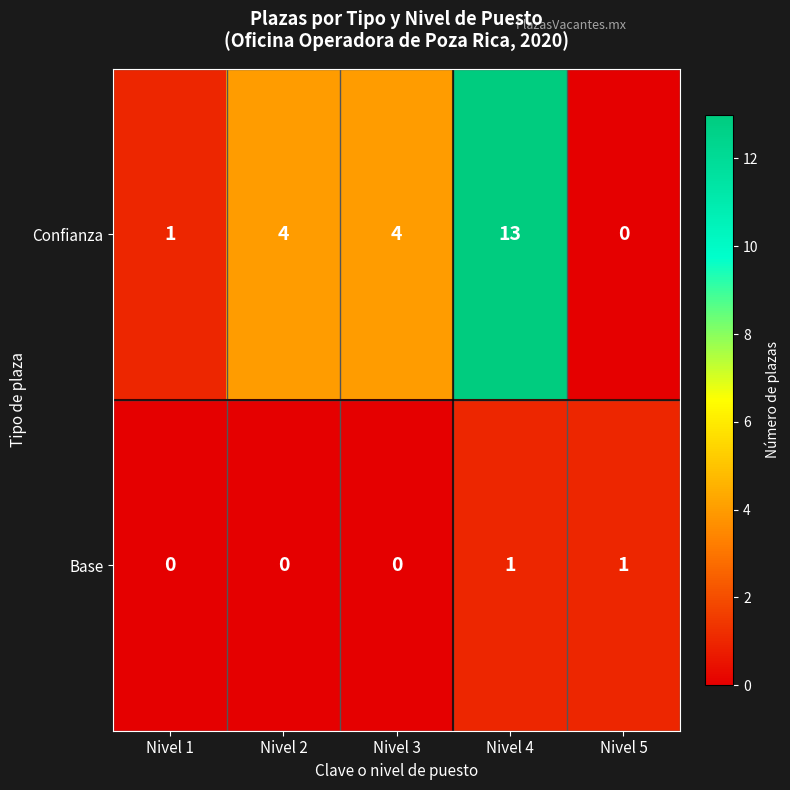

What is the difference between the Confianza values at Nivel 1 and Nivel 3?

3